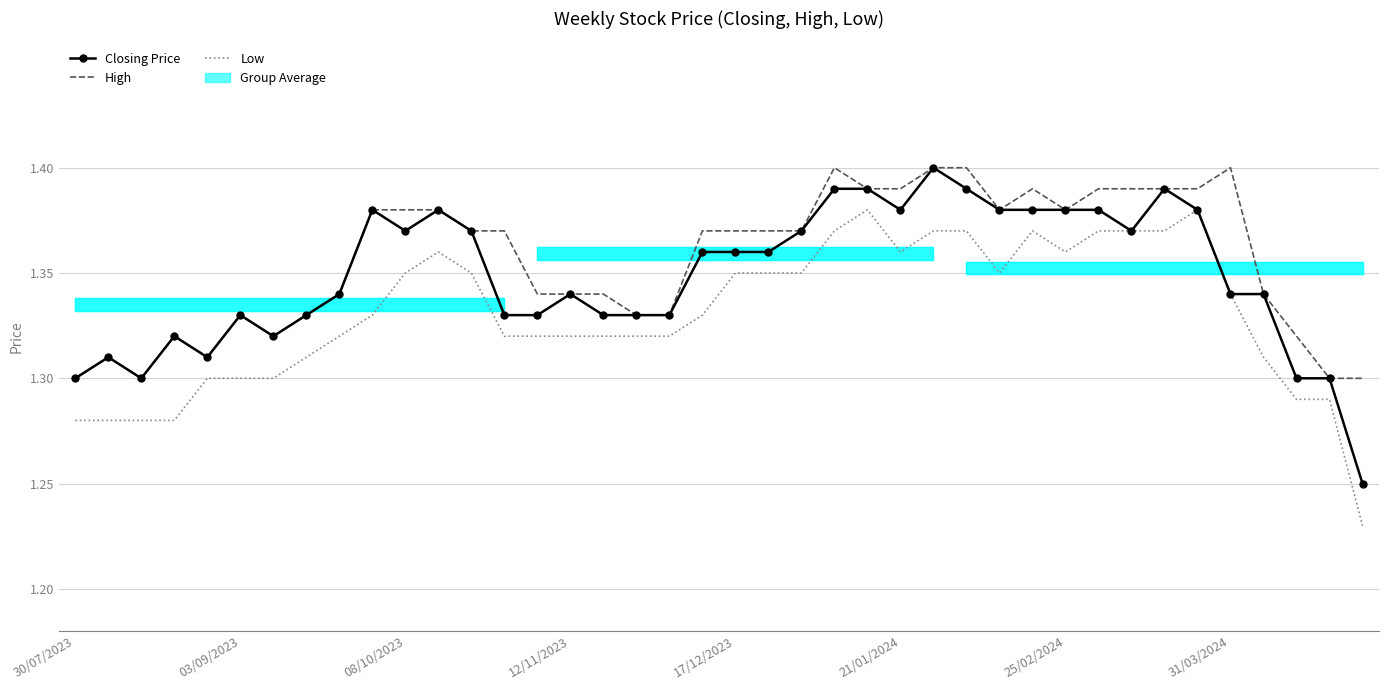

The value of Low at 30/07/2023 is 1.3. True or false?

True